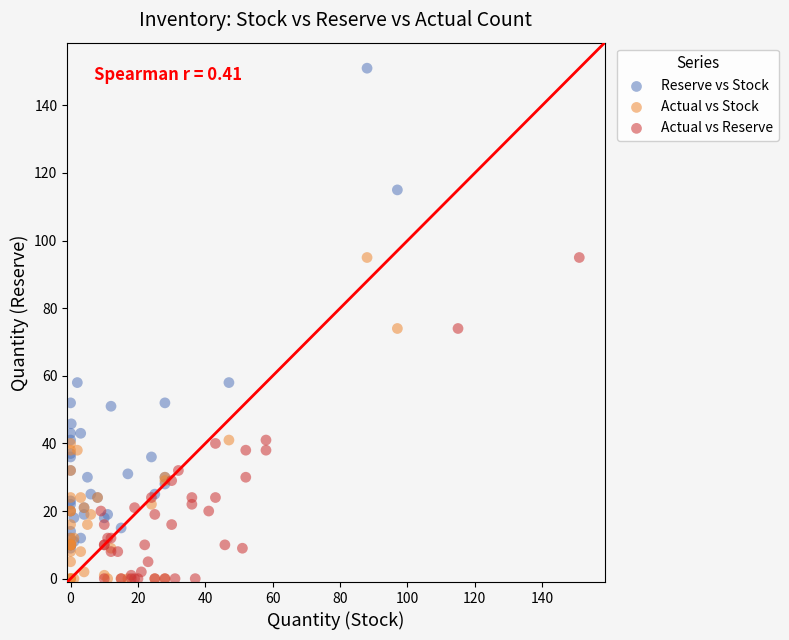

What are all the series names shown in the legend?

Reserve vs Stock, Actual vs Stock, Actual vs Reserve